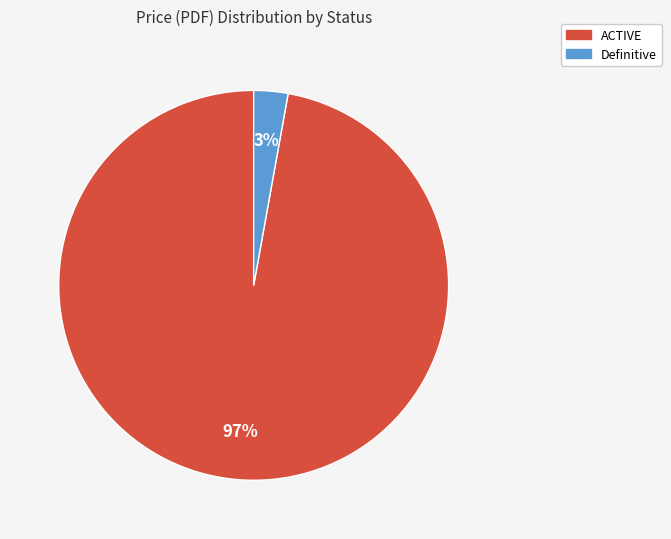

Does any single category account for the majority?

Yes